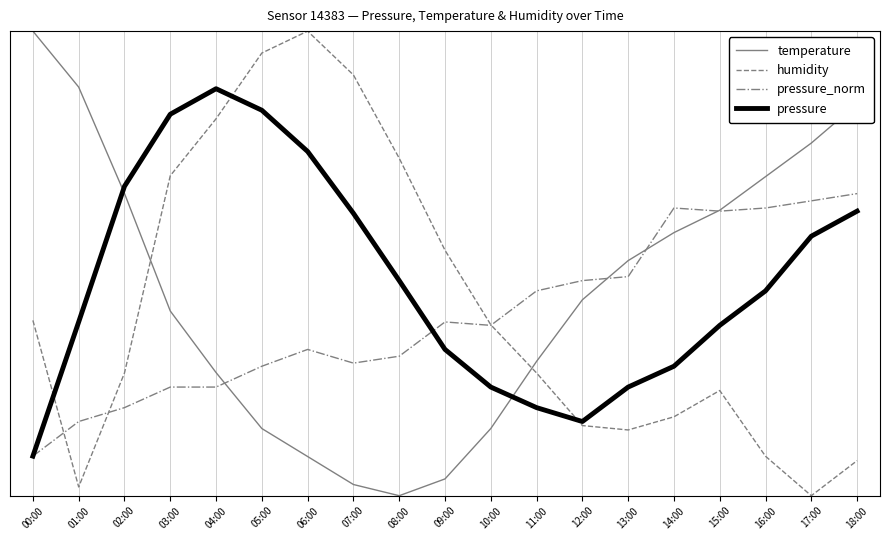

Which has a higher value, 02:00 or 15:00?

02:00